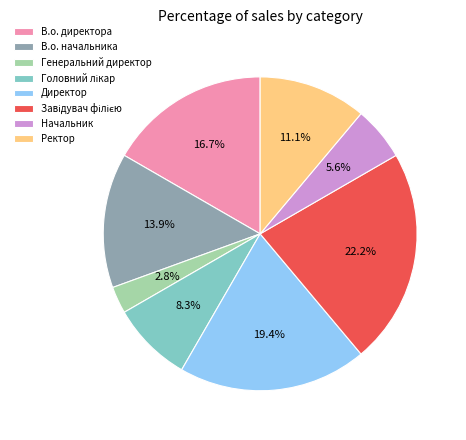

Which slice is the smallest?

Генеральний директор